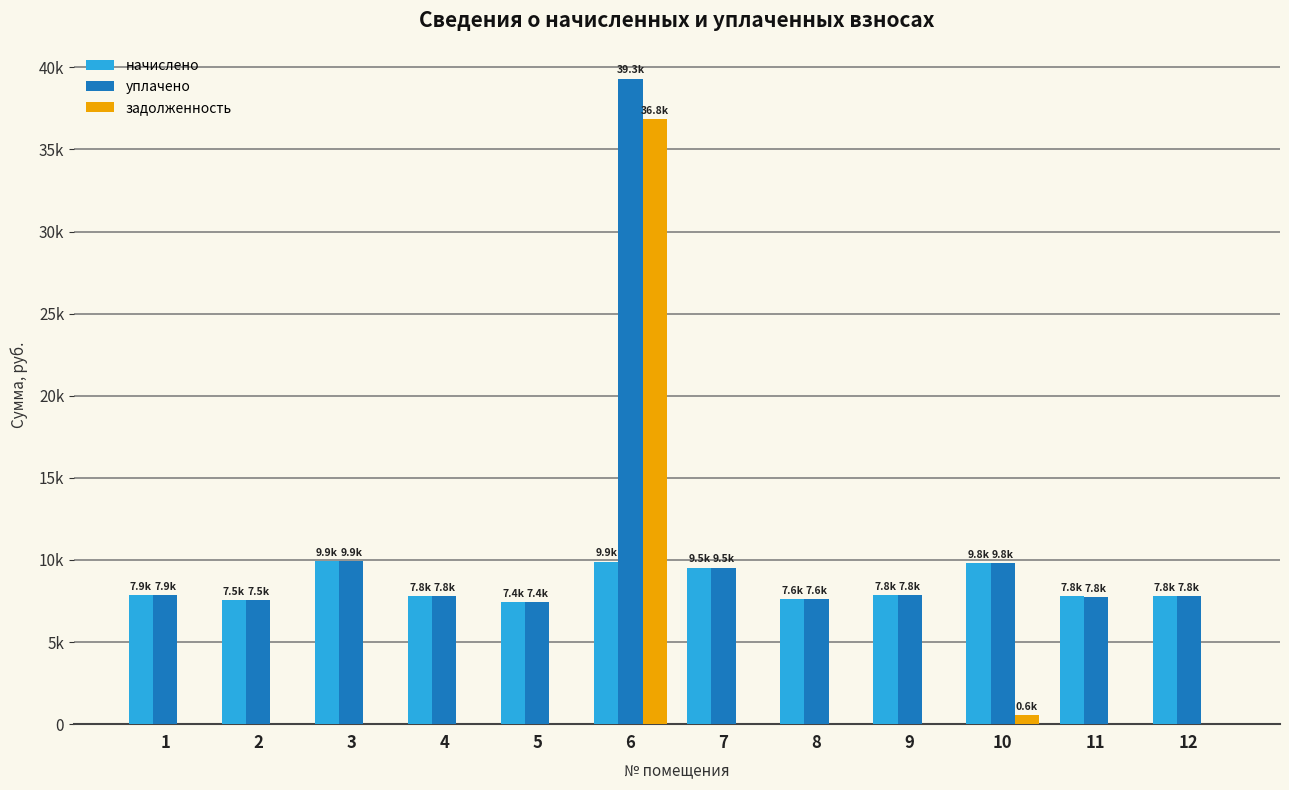

Does the chart contain stacked bars?

No